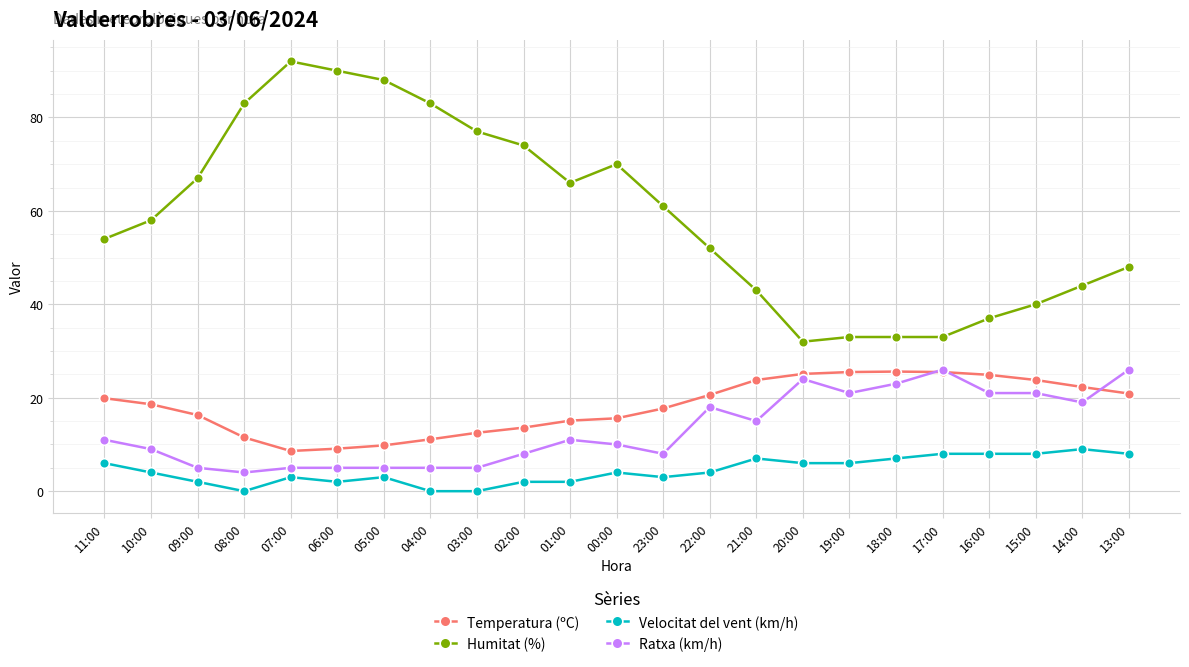

Which series has the largest total across all categories?

Humitat (%)